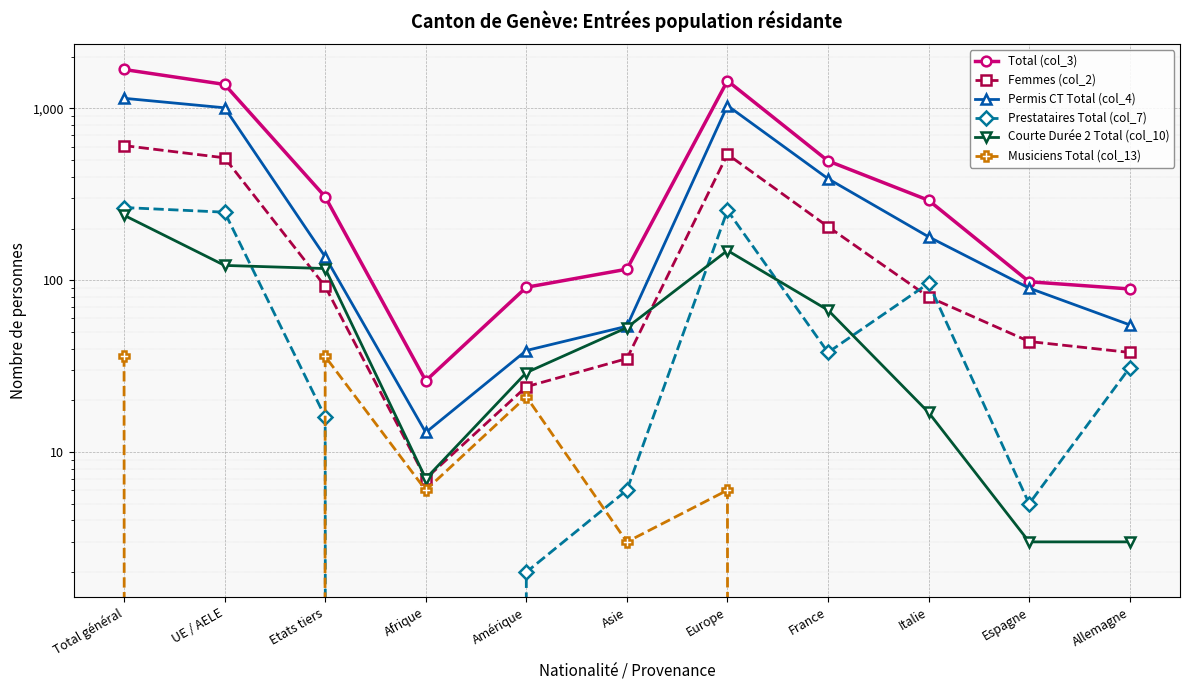

At which category is the sum across all series the highest?

Total général